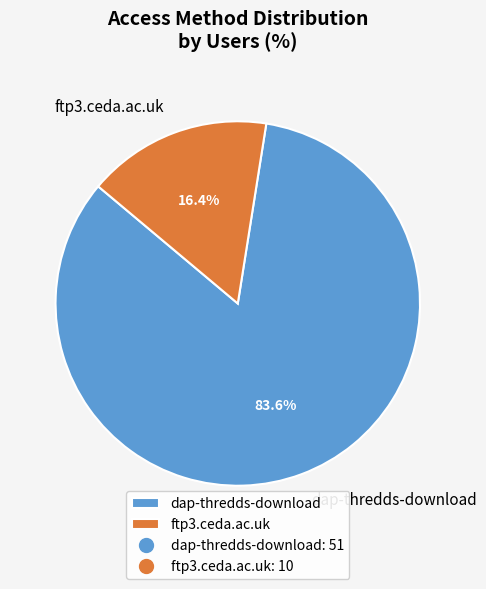

To the nearest percent, what percentage of the pie is ftp3.ceda.ac.uk?

16%